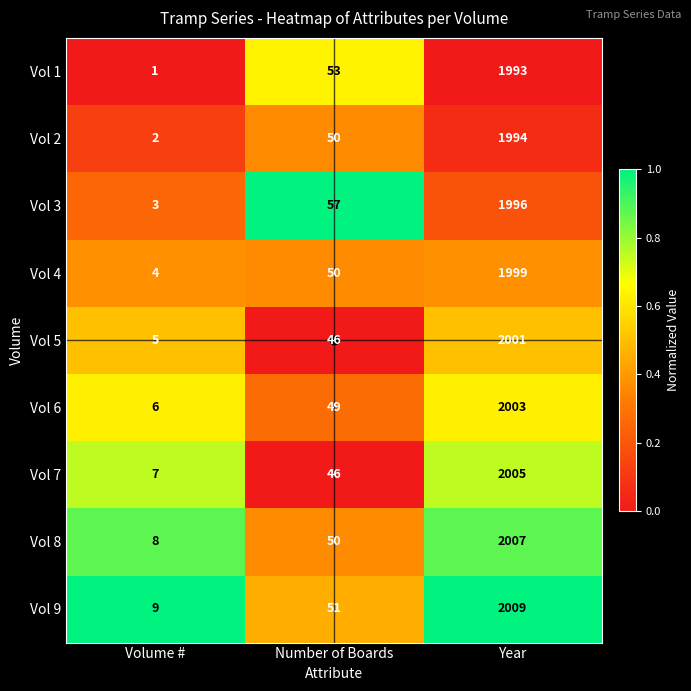

List the labels in order of Vol 2 value, smallest first.

Volume #, Number of Boards, Year